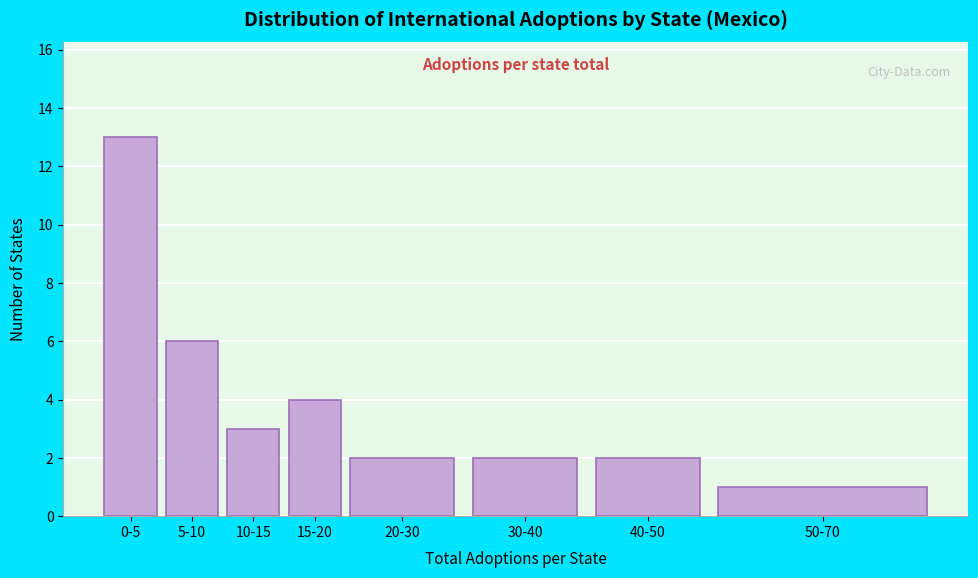

Reading left to right, list all the values displayed in this chart.

13	6	3	4	2	2	2	1